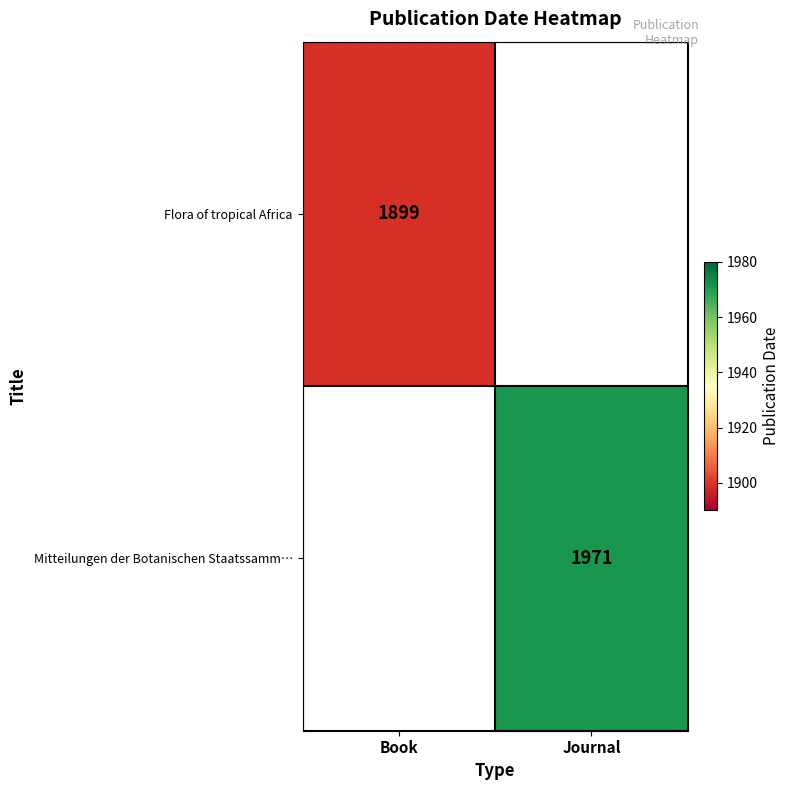

The value of Flora of tropical Africa at Book is 1899. True or false?

True